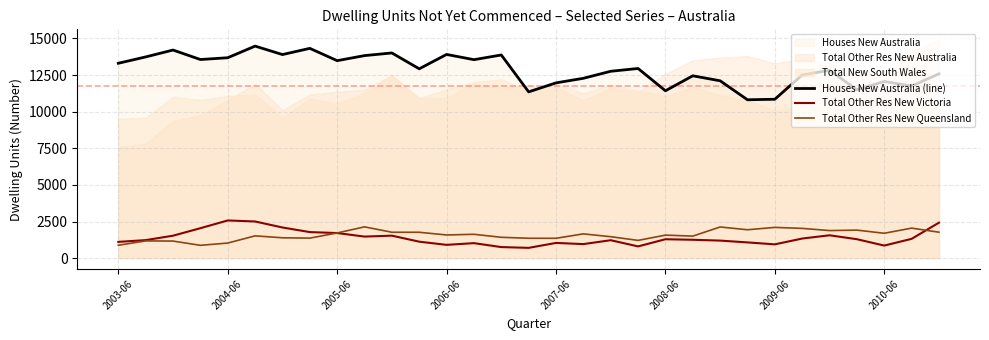

How many interior local valleys does the Total Other Res New Queensland series have?

9